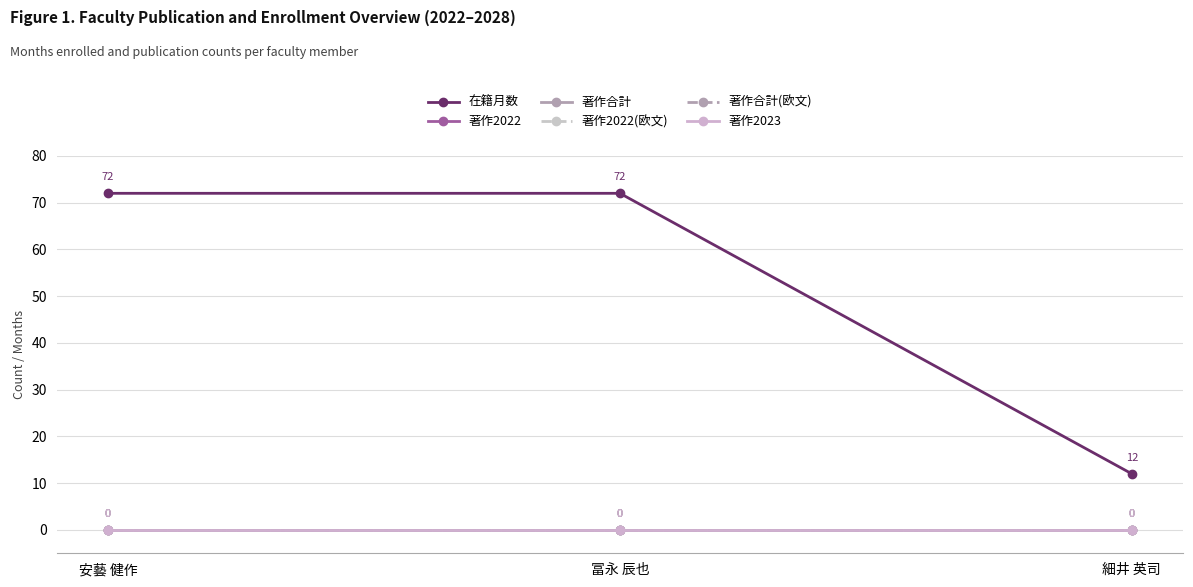

Which category has the highest value in the 著作2022(欧文) series?

安藝 健作